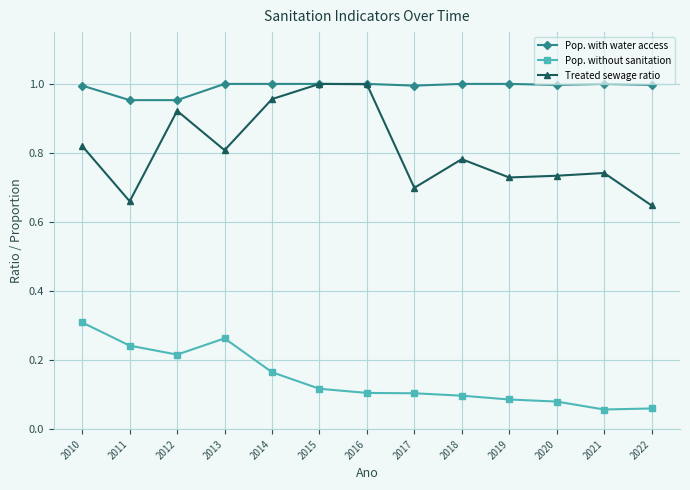

What are all the series names shown in the legend?

Pop. with water access, Pop. without sanitation, Treated sewage ratio